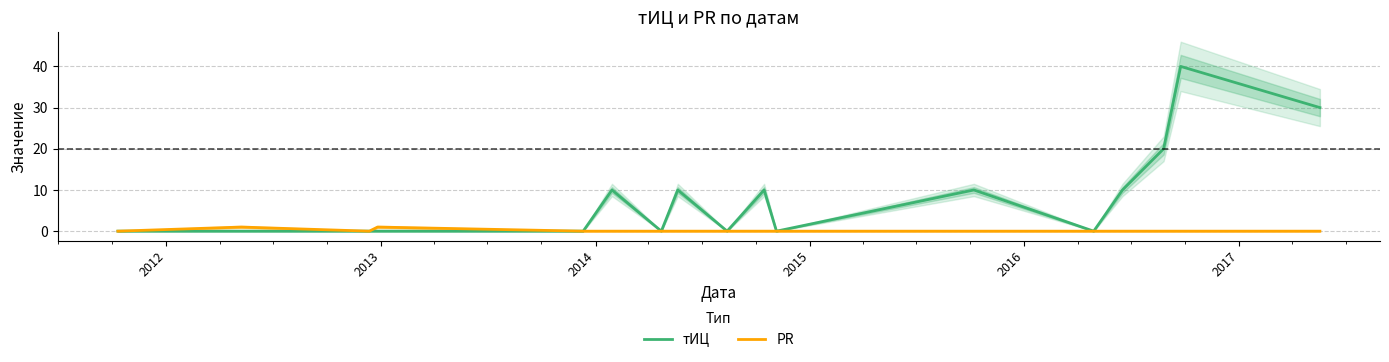

Rank the series by their maximum value, from highest to lowest.

тИЦ, PR